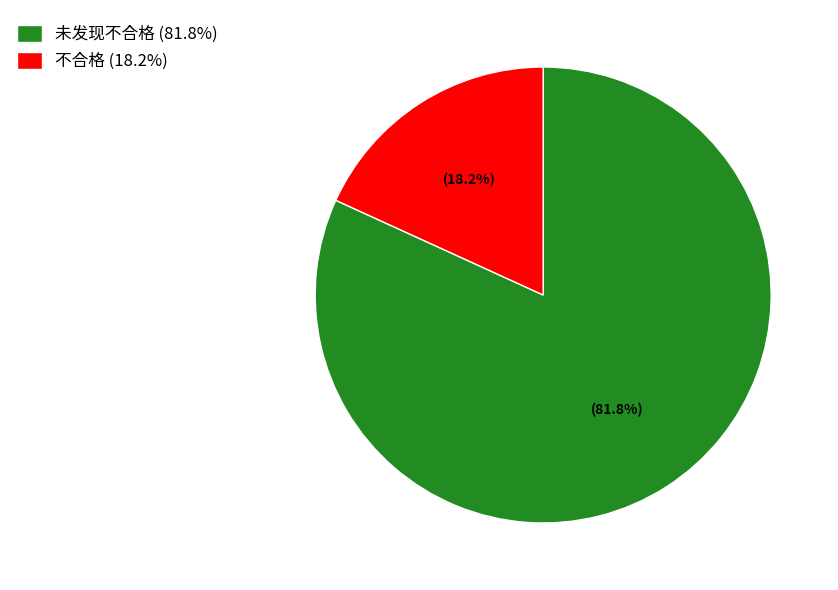

Which has a higher value, 未发现不合格 (81.8%) or 不合格 (18.2%)?

未发现不合格 (81.8%)